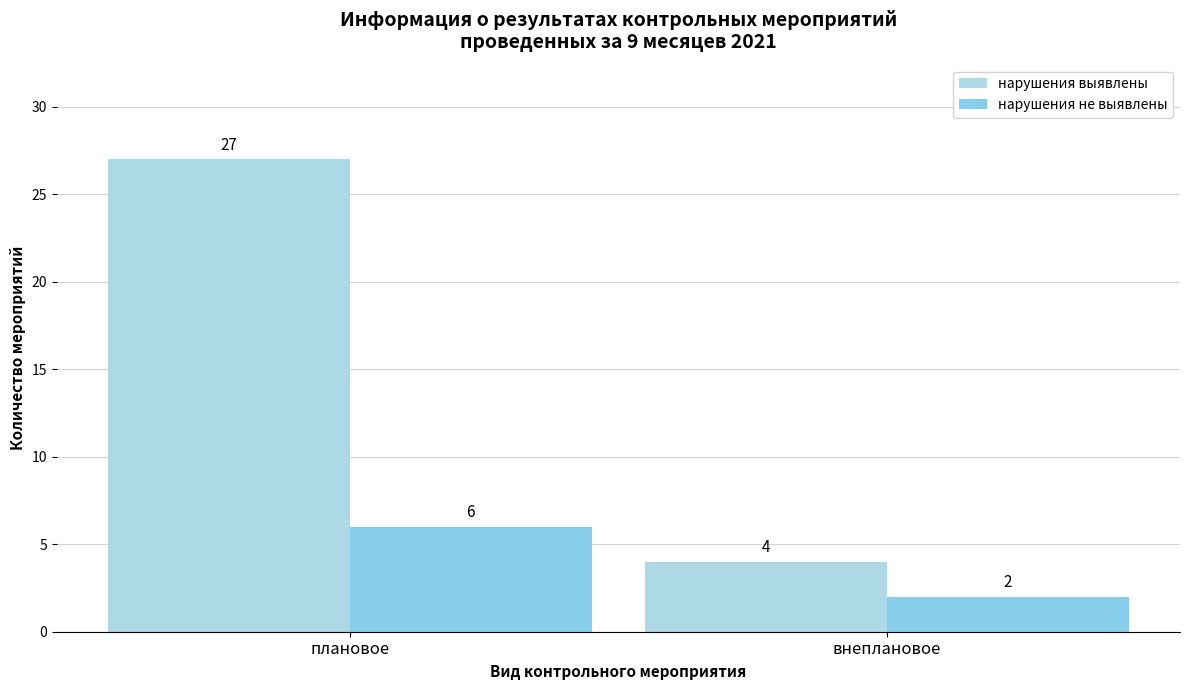

Which series has the widest spread of values?

нарушения выявлены